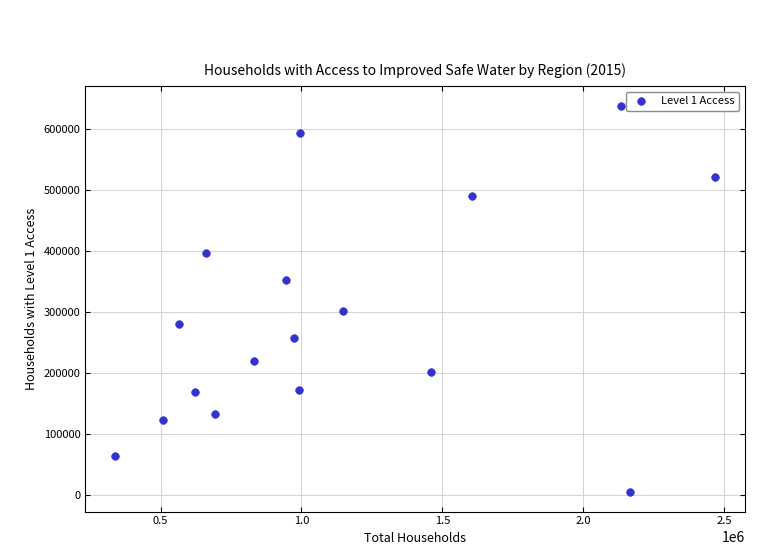

What is the range of X values (max minus min)?

2129483